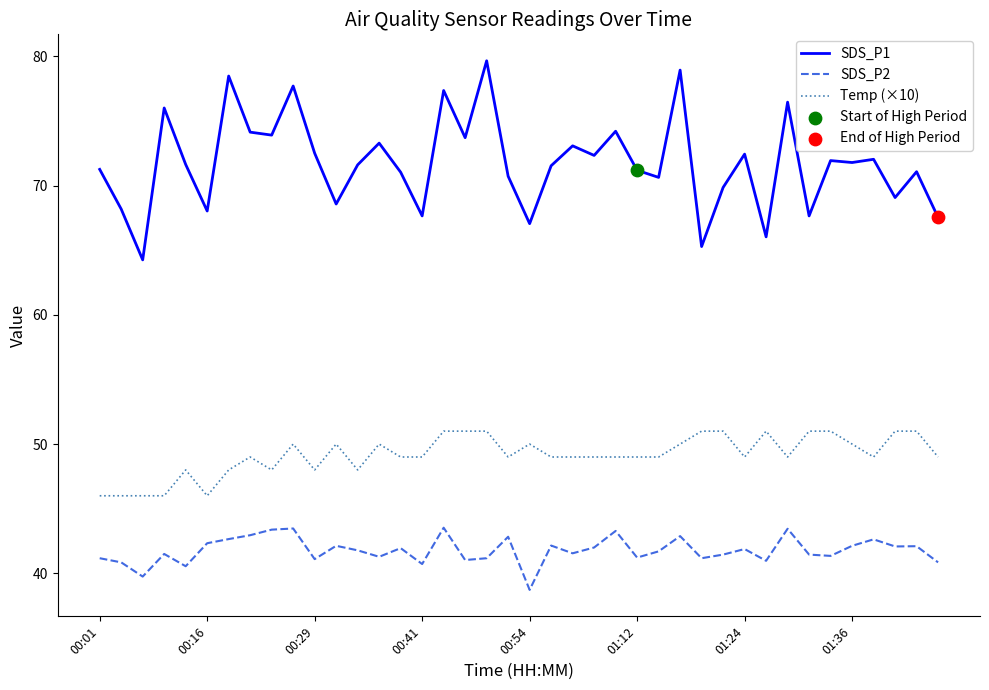

Which series has the largest total across all categories?

SDS_P1